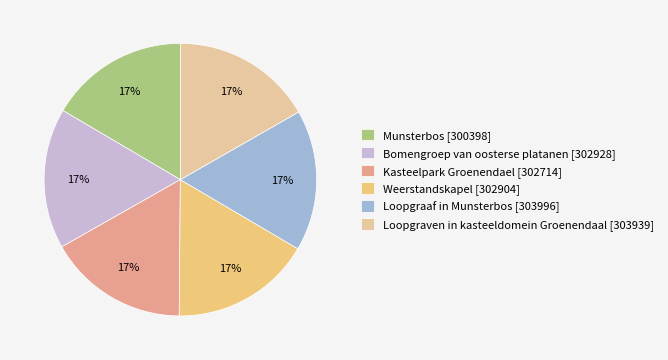

What is the ratio of the value at Bomengroep van oosterse platanen to the value at Loopgraaf in Munsterbos?

1.0